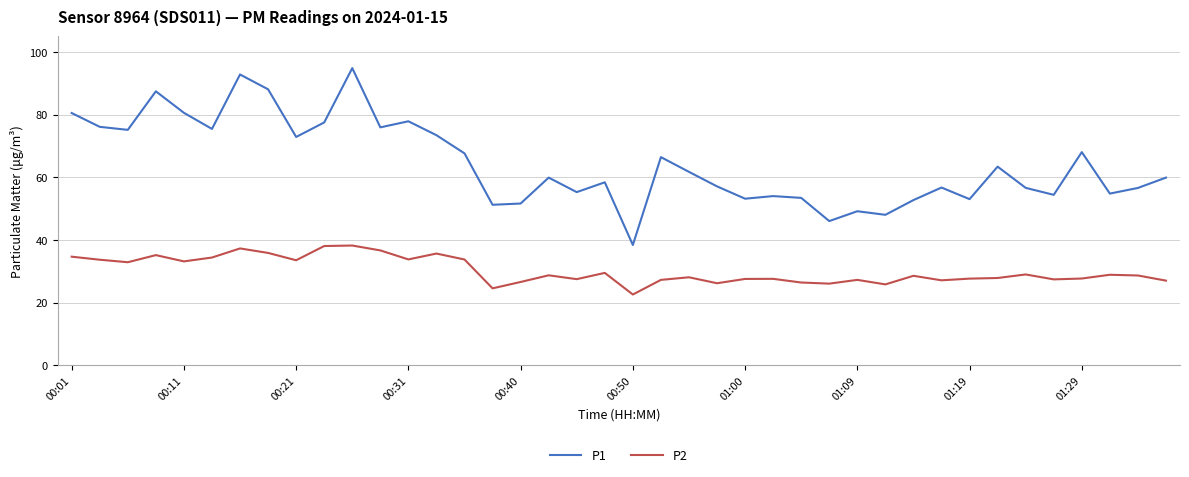

Is this an area chart (filled region under the line)?

No